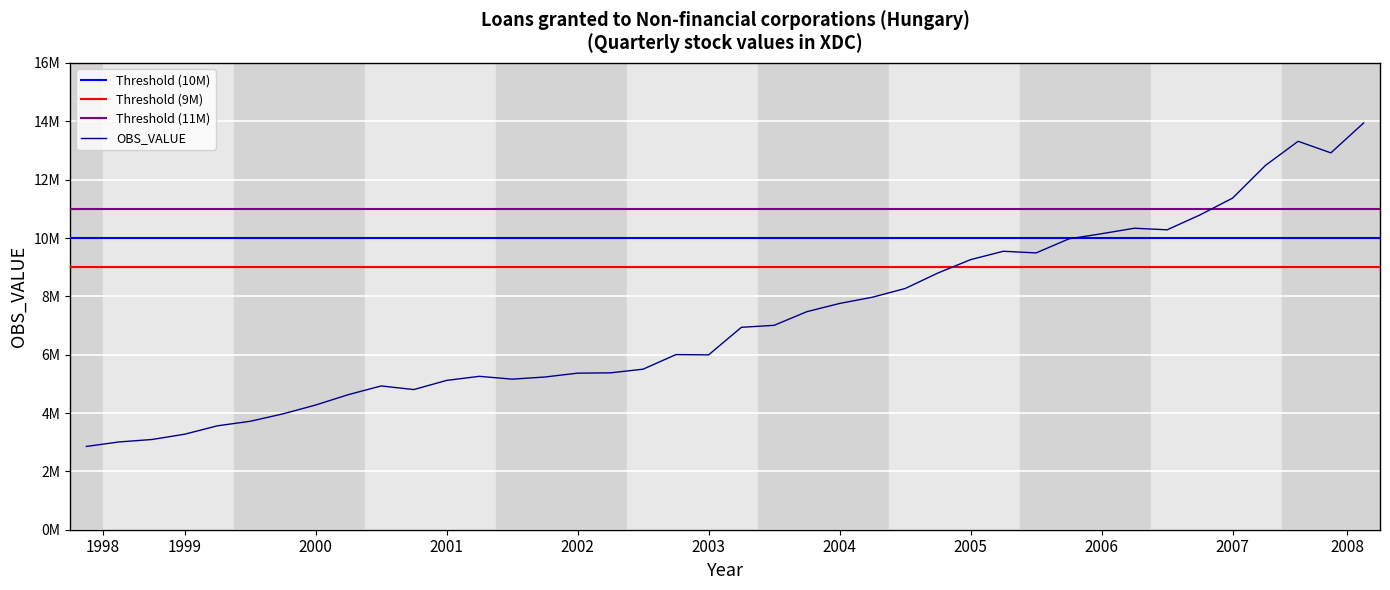

How many data points does each series have?

40